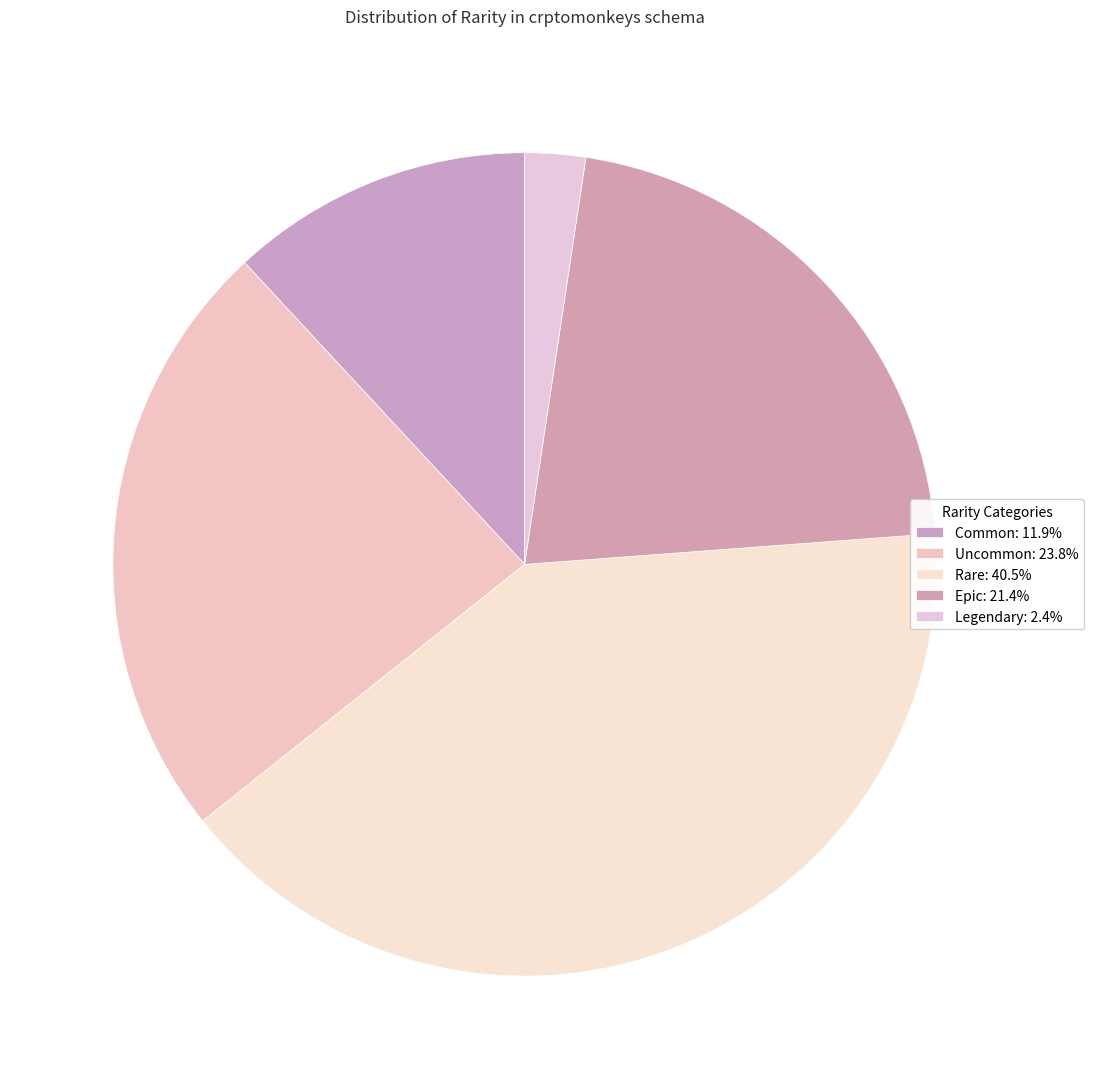

To the nearest percent, what portion does Rare represent?

40%